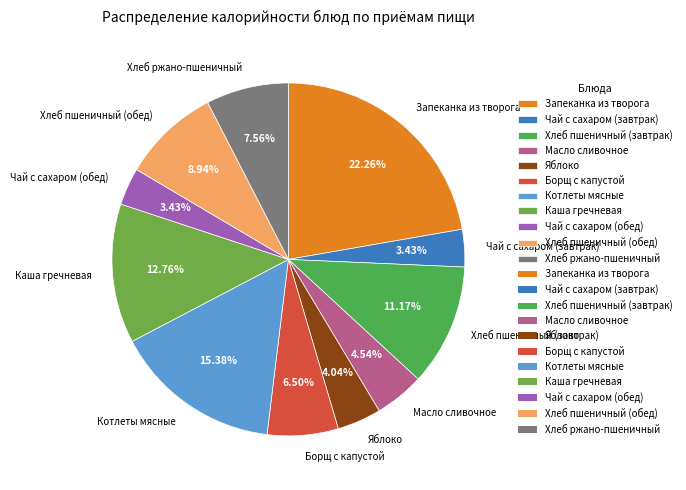

Which slice is the largest?

Запеканка из творога